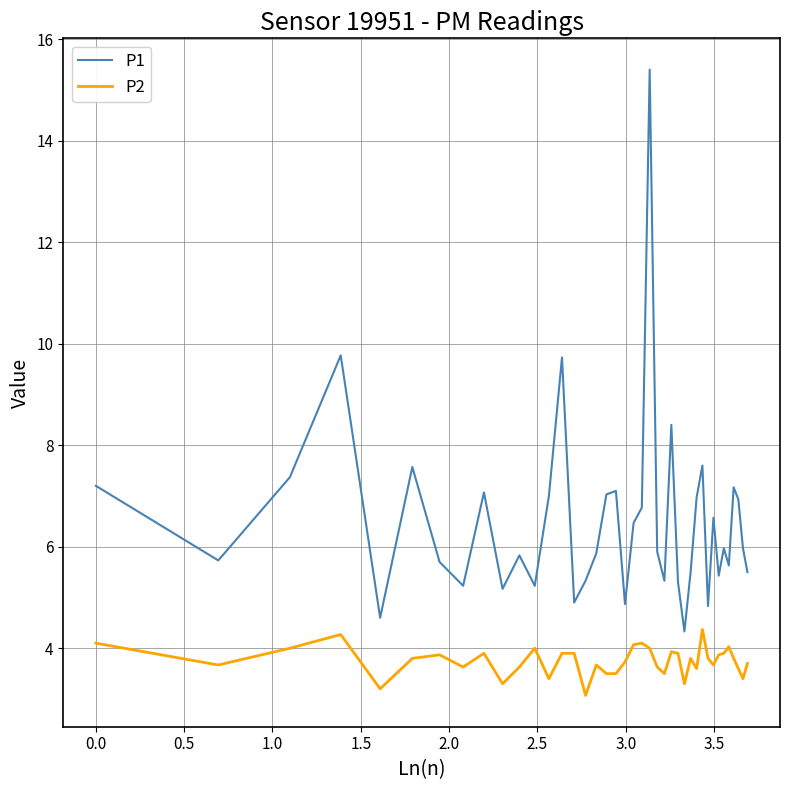

True or false: P1 and P2 cross at least once.

False